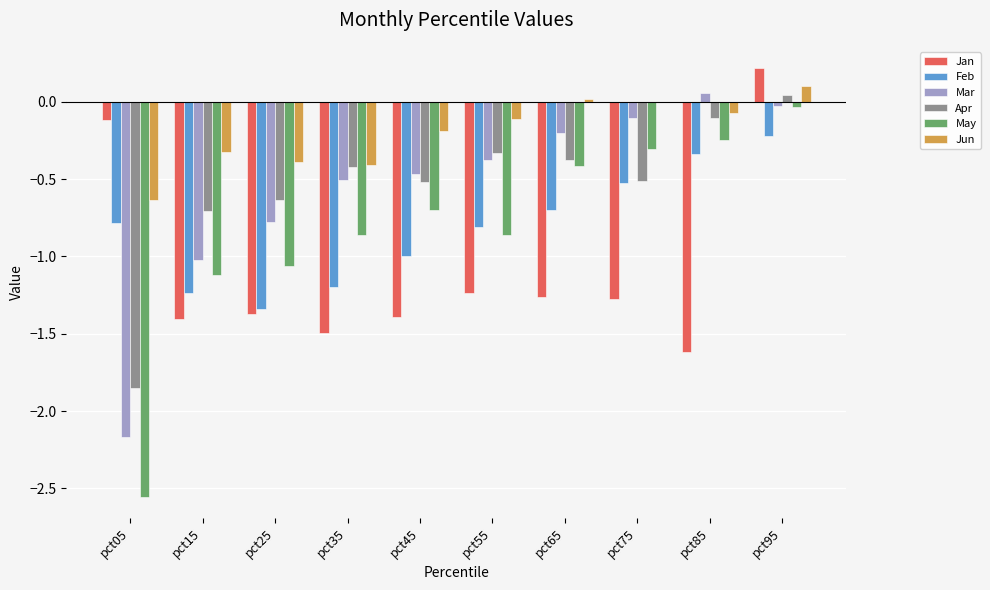

How many data points in Apr are above 0?

1